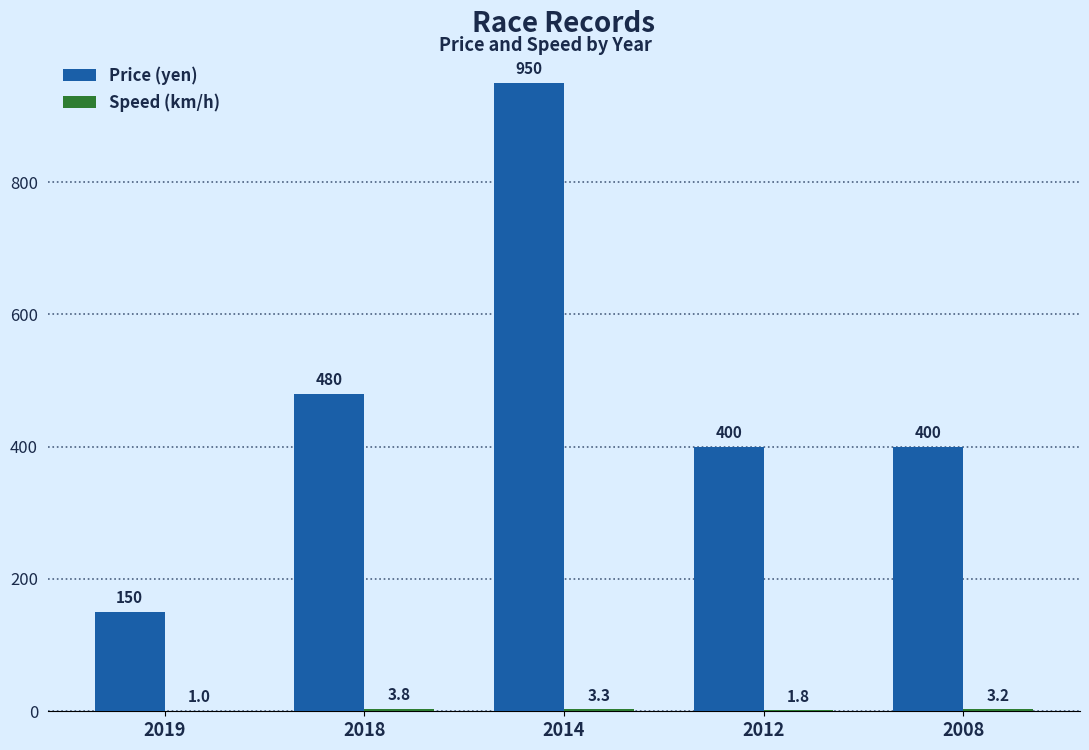

At which category is the sum across all series the highest?

2014